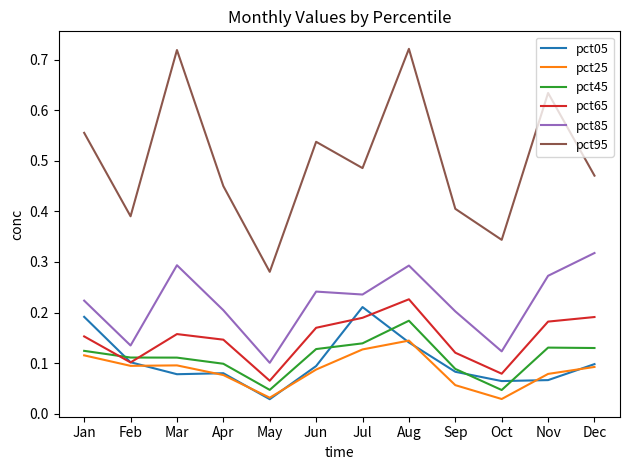

True or false: pct45 and pct95 cross at least once.

False